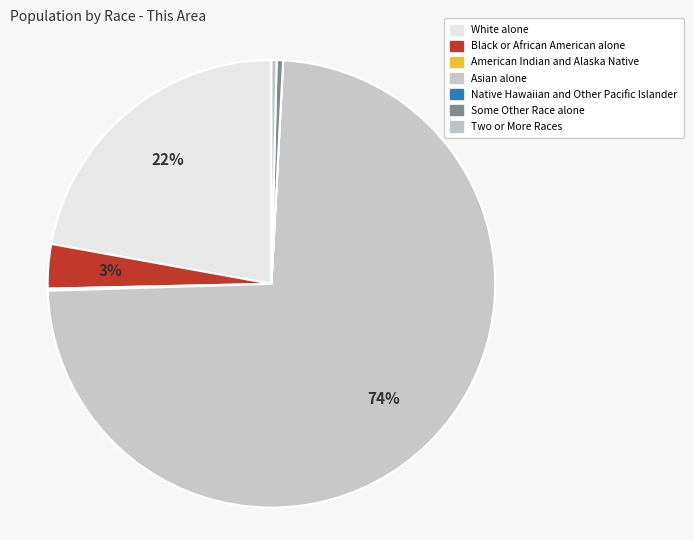

How many segments does this pie chart have?

7